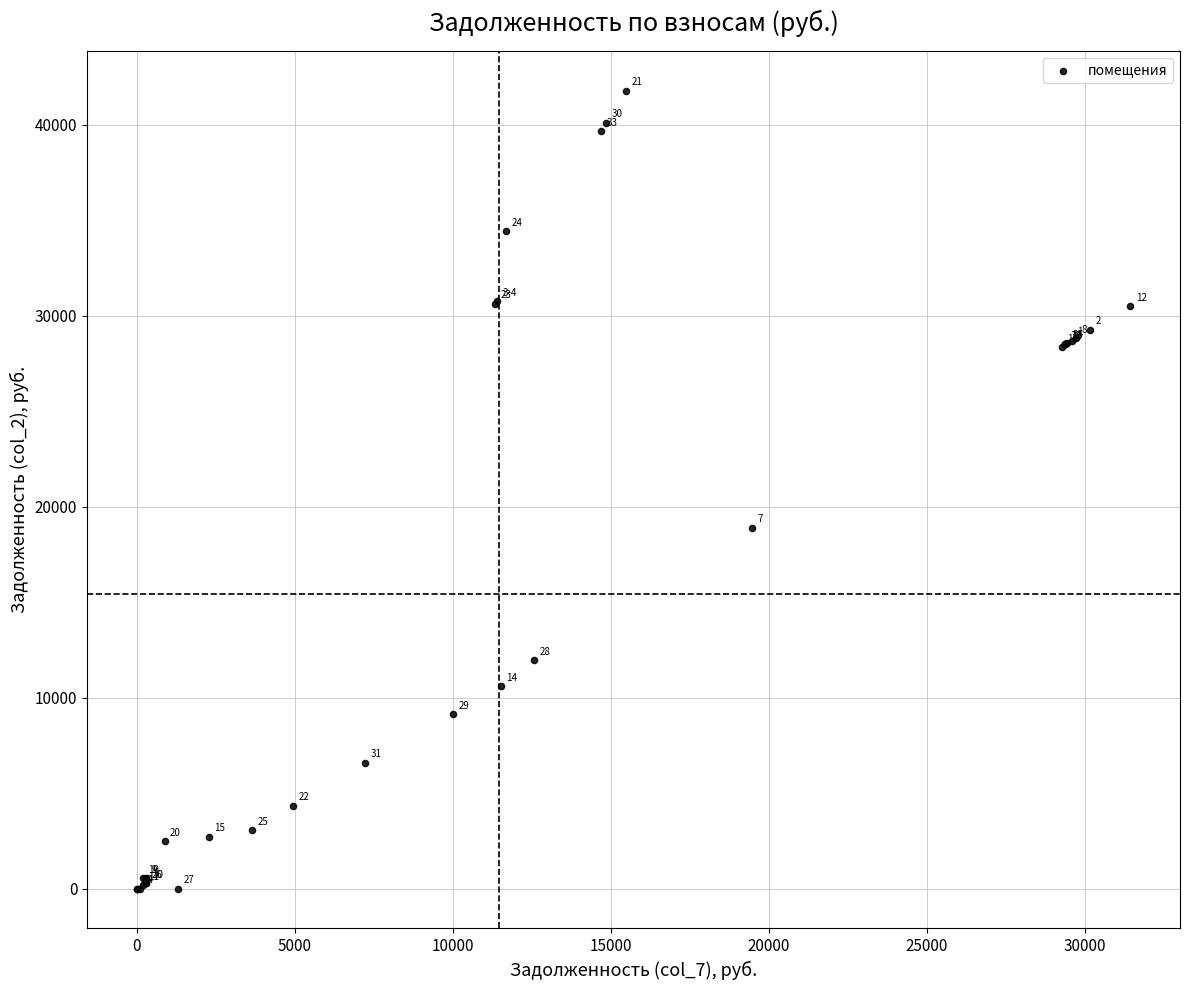

What Y value in the scatter plot is closest to 20890?

18891.5